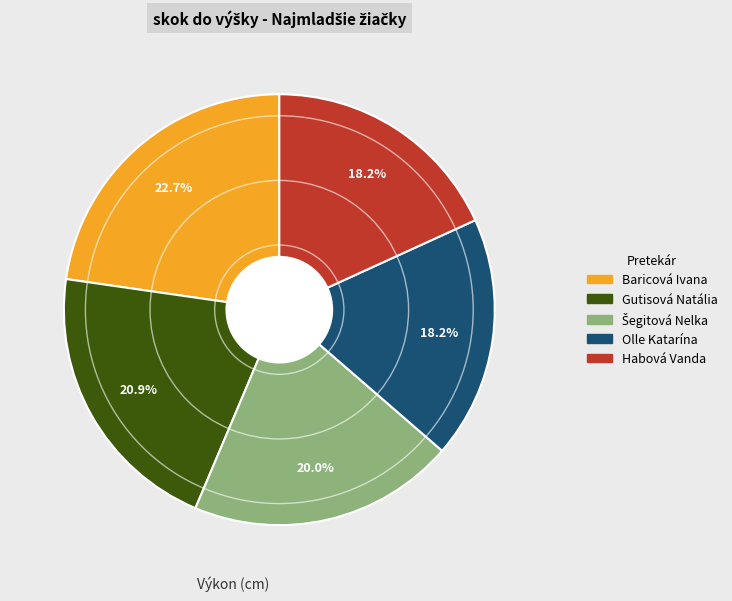

Is it true that Habová Vanda is 29% of the pie?

False